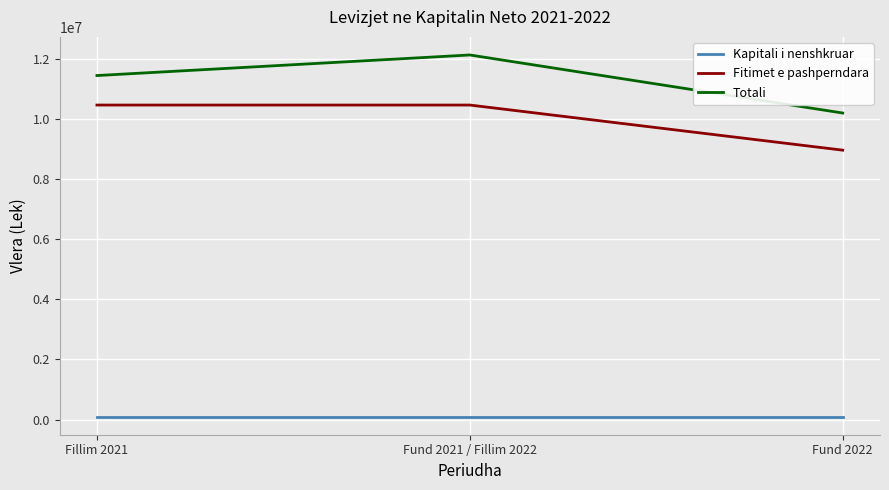

List the series in order of their peak value, highest first.

Totali, Fitimet e pashperndara, Kapitali i nenshkruar